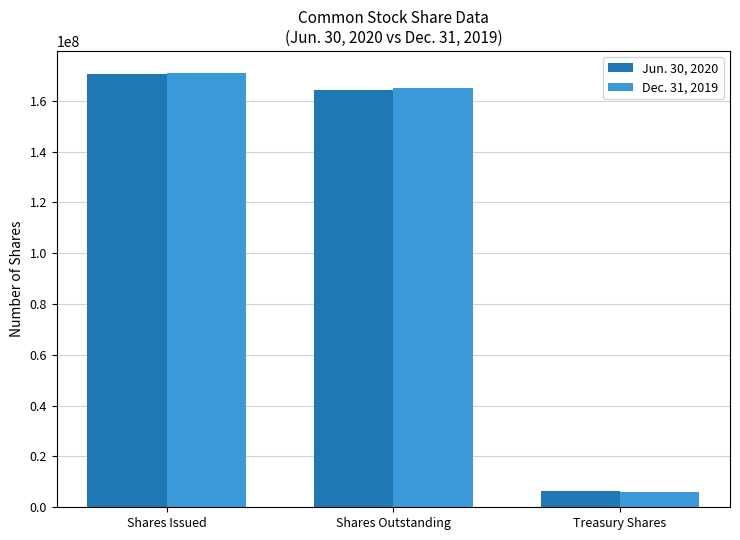

Reading right to left, extract all data points from this chart.

Jun. 30, 2020: Treasury Shares=6273338	Shares Outstanding=164248600	Shares Issued=170521938
Dec. 31, 2019: Treasury Shares=5980571	Shares Outstanding=165094440	Shares Issued=171075011